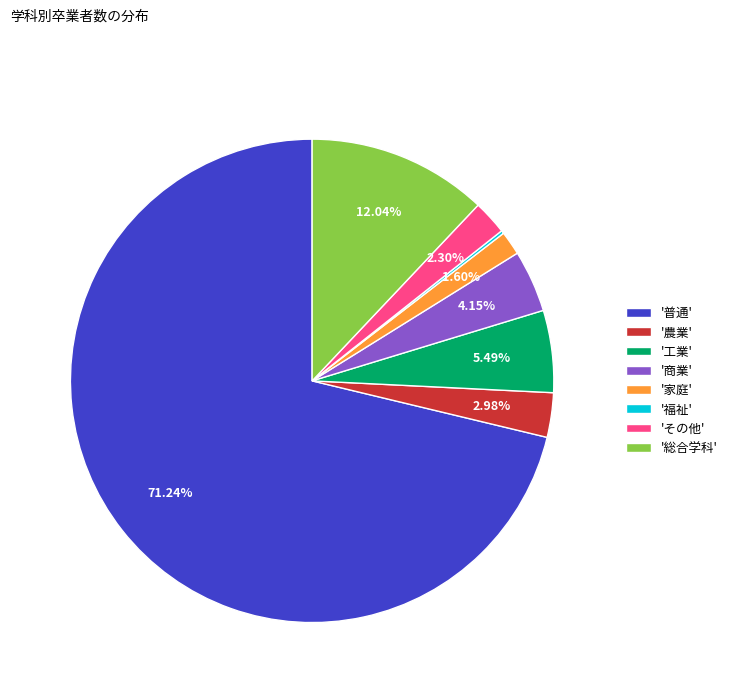

Which category accounts for the majority?

'普通'